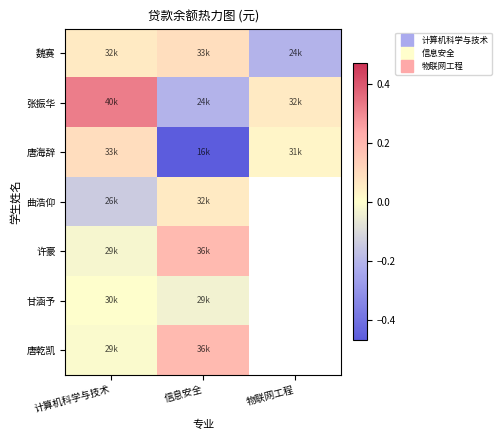

Count the number of categories in the chart.

3